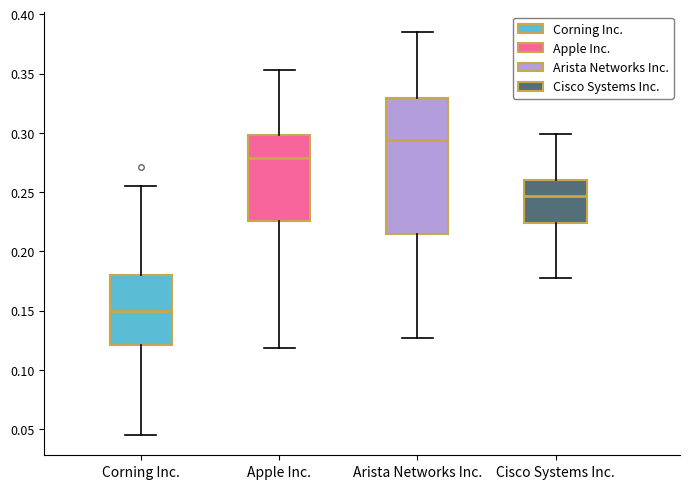

Where is the lower edge of the box for Corning Inc. on the y-axis? The values are not printed on the chart, so give them approximately, as read against the axis.

0.120